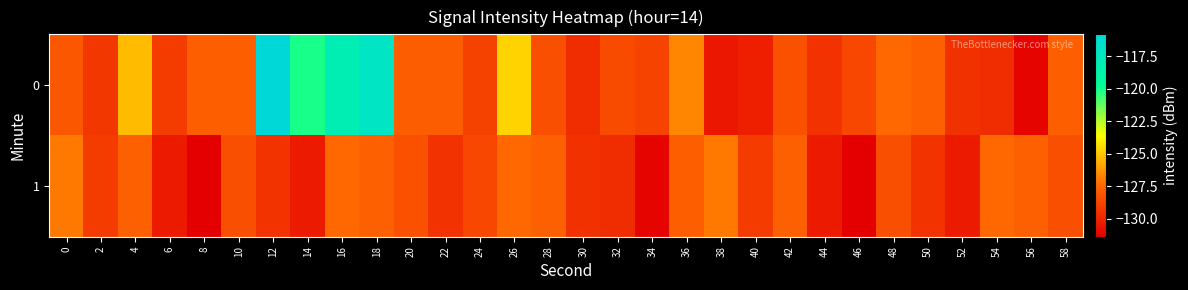

Reading right to left, transcribe all the data shown in this chart.

0: 58=-127.8	56=-131.2	54=-129.7	52=-129.5	50=-127.7	48=-127.4	46=-128.7	44=-129.5	42=-128.3	40=-130.2	38=-130.5	36=-126.7	34=-128.8	32=-128.5	30=-129.6	28=-128.3	26=-124.7	24=-128.9	22=-127.8	20=-127.8	18=-117.1	16=-118.0	14=-120.1	12=-115.8	10=-127.8	8=-127.7	6=-129.1	4=-125.3	2=-129.3	0=-128.1
1: 58=-128.4	56=-127.7	54=-127.4	52=-130.3	50=-129.4	48=-128.4	46=-131.4	44=-130.4	42=-127.7	40=-129.1	38=-127.0	36=-127.8	34=-131.2	32=-129.7	30=-129.5	28=-127.7	26=-127.4	24=-128.7	22=-129.5	20=-128.3	18=-127.7	16=-127.4	14=-130.3	12=-129.4	10=-128.4	8=-131.4	6=-130.4	4=-127.7	2=-129.1	0=-127.0